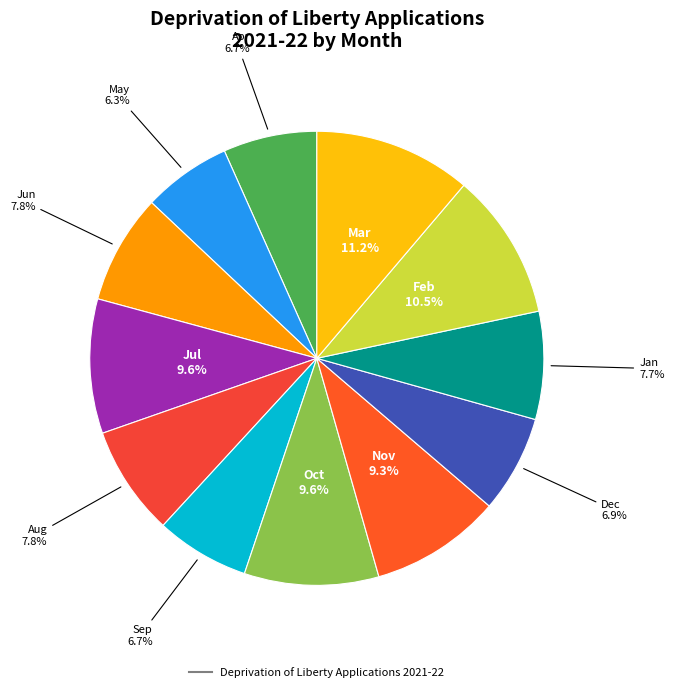

How many segments does this pie chart have?

12